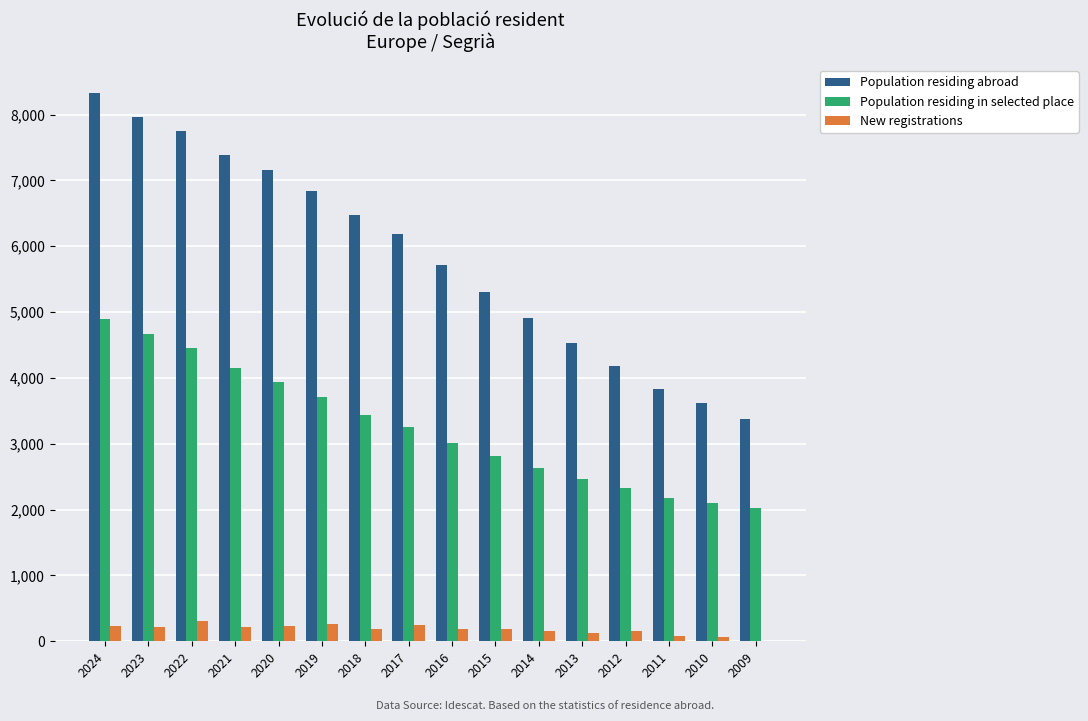

What are all the series names shown in the legend?

Population residing abroad, Population residing in selected place, New registrations